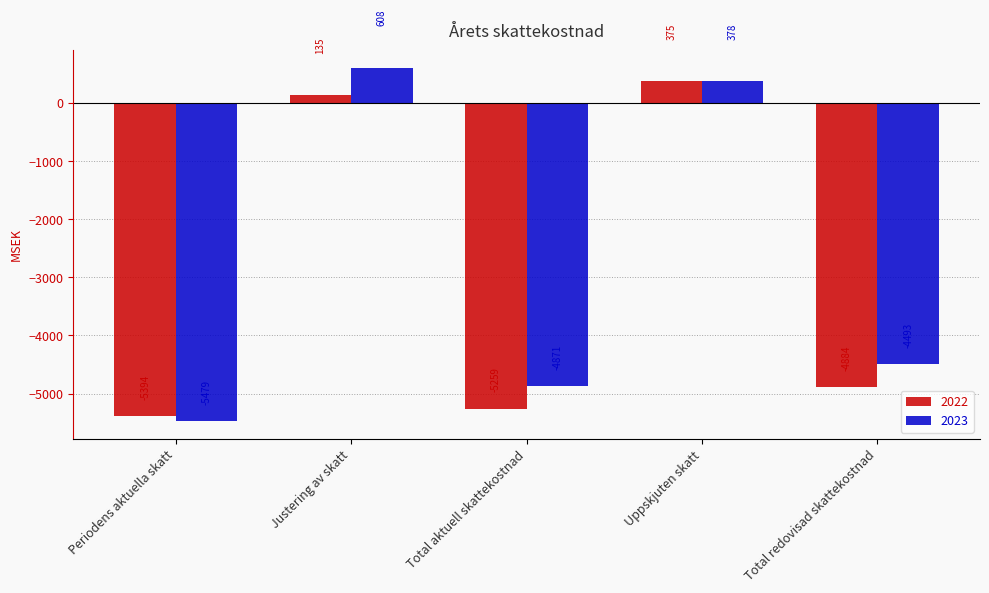

Reading left to right, list all the values displayed in this chart.

2022: -5394	135	-5259	375	-4884
2023: -5479	608	-4871	378	-4493